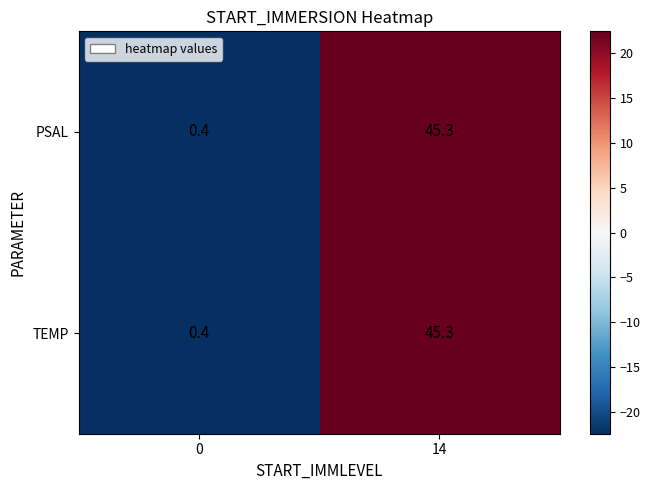

The value of TEMP at 0 is 0.4. True or false?

True